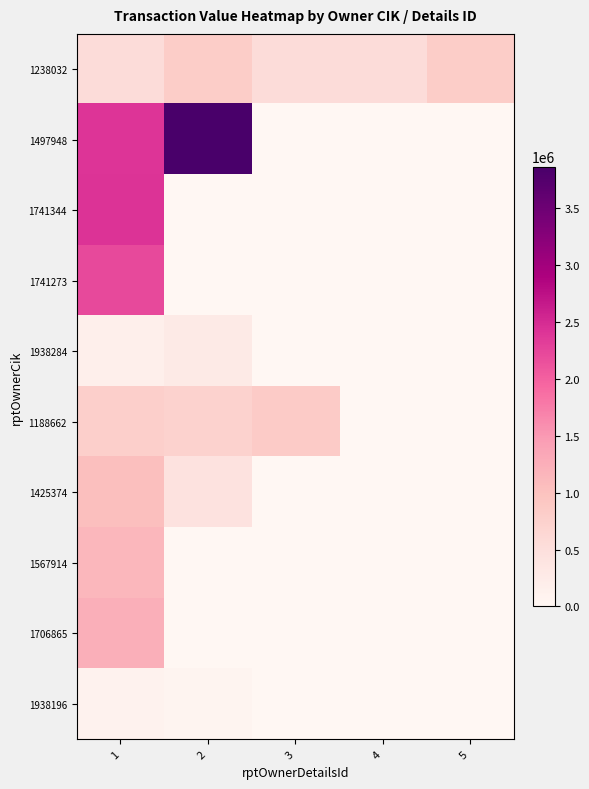

Which series changed the most between 1 and 2?

1741344